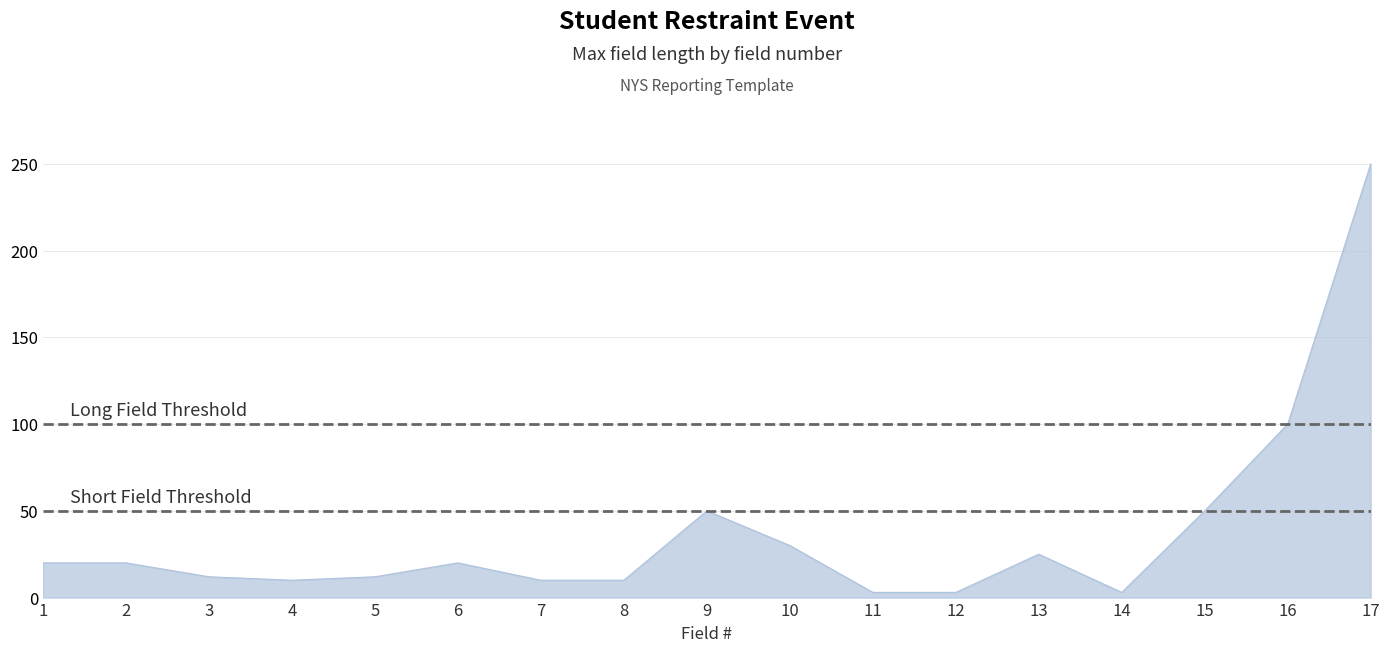

Is it true that the value at 15 is 88?

False